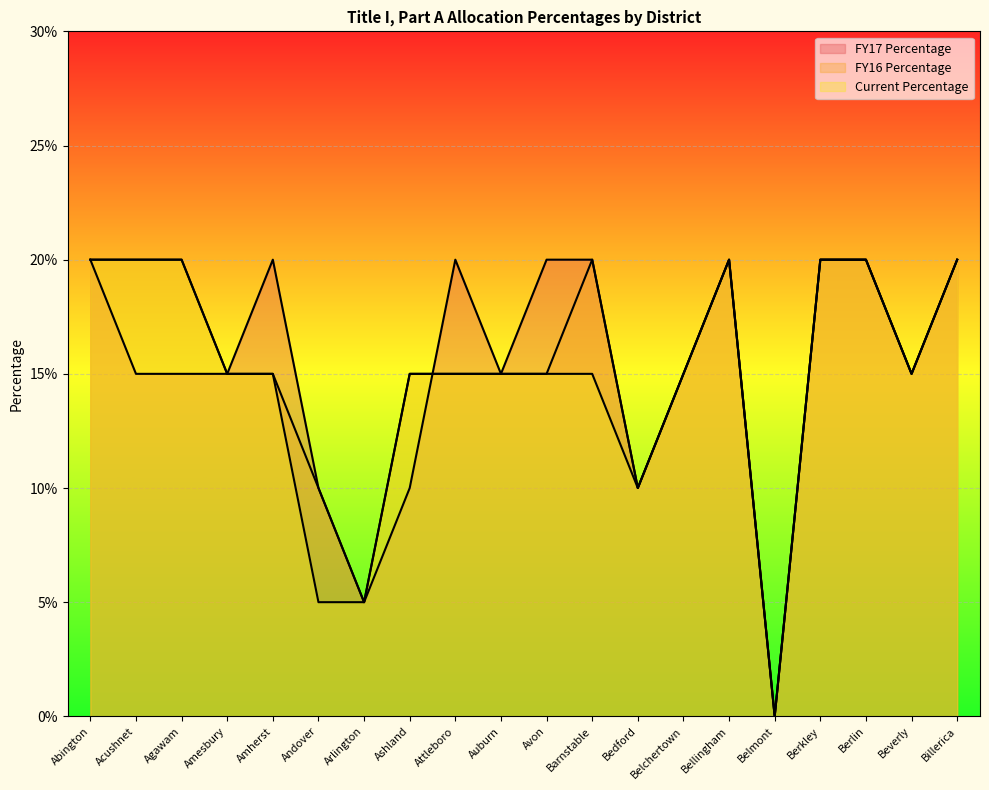

Is the value of FY17 Percentage at Avon greater than the value of Current Percentage at Amesbury?

Yes